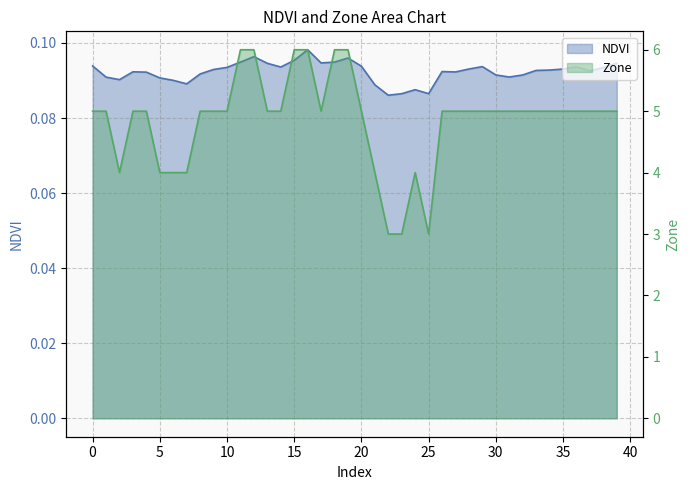

Does the chart display data point markers on the line(s)?

No